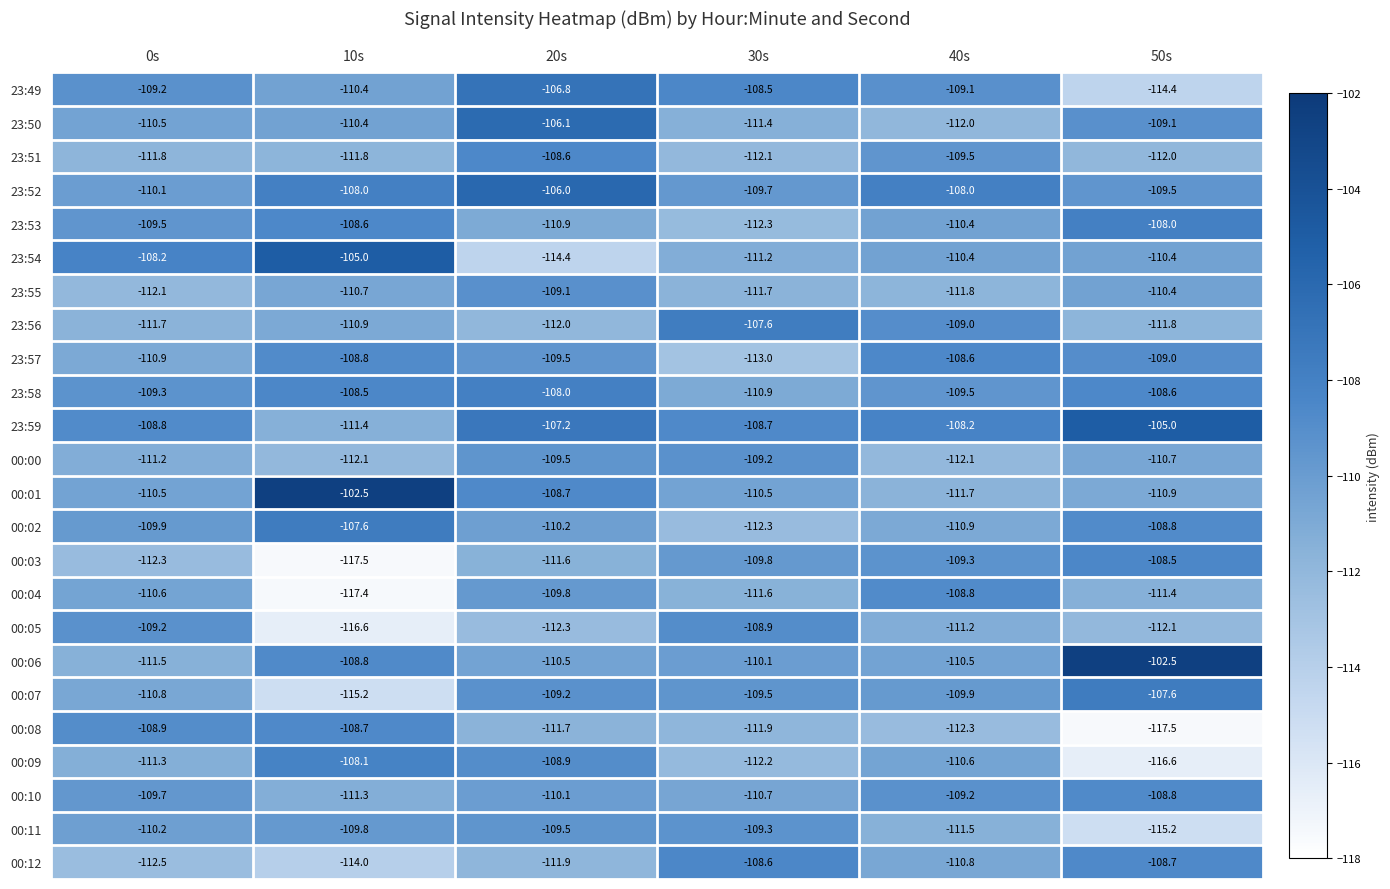

The 23:53 series shows -112.3 at 30s. True or false?

True